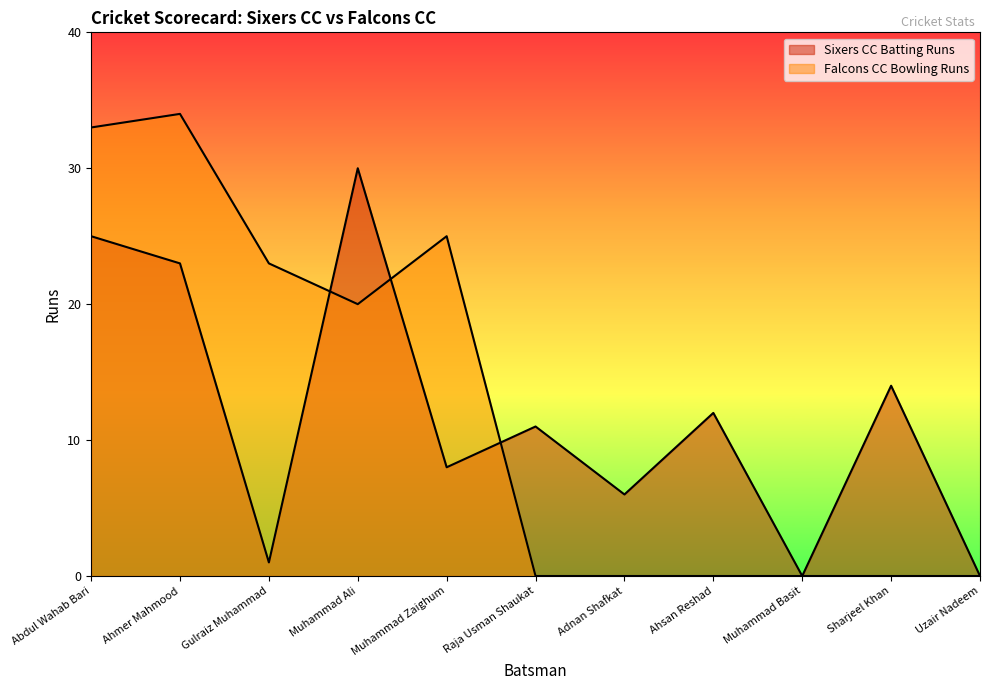

What is the difference between the maximum and minimum values in the Falcons CC Bowling Runs series?

34